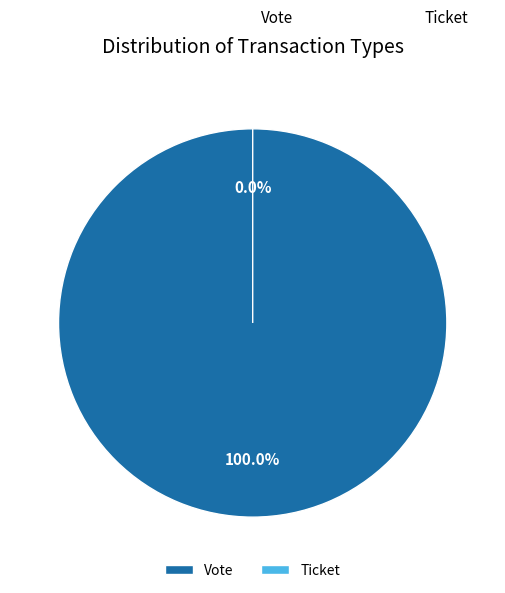

Is there any slice that represents more than half of the pie?

Yes